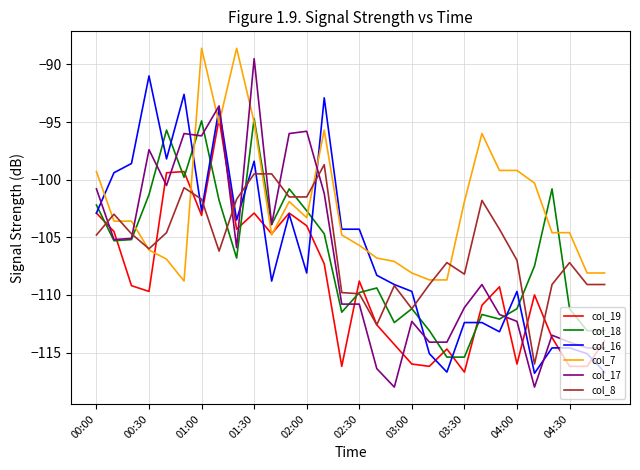

Which series has the largest total across all categories?

col_7